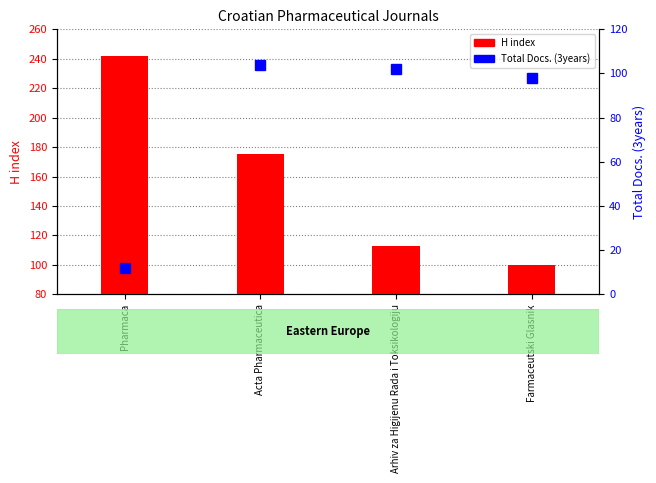

List the labels in order of H index value, smallest first.

Farmaceutski Glasnik, Arhiv za Higijenu Rada i Toksikologiju, Acta Pharmaceutica, Pharmaca